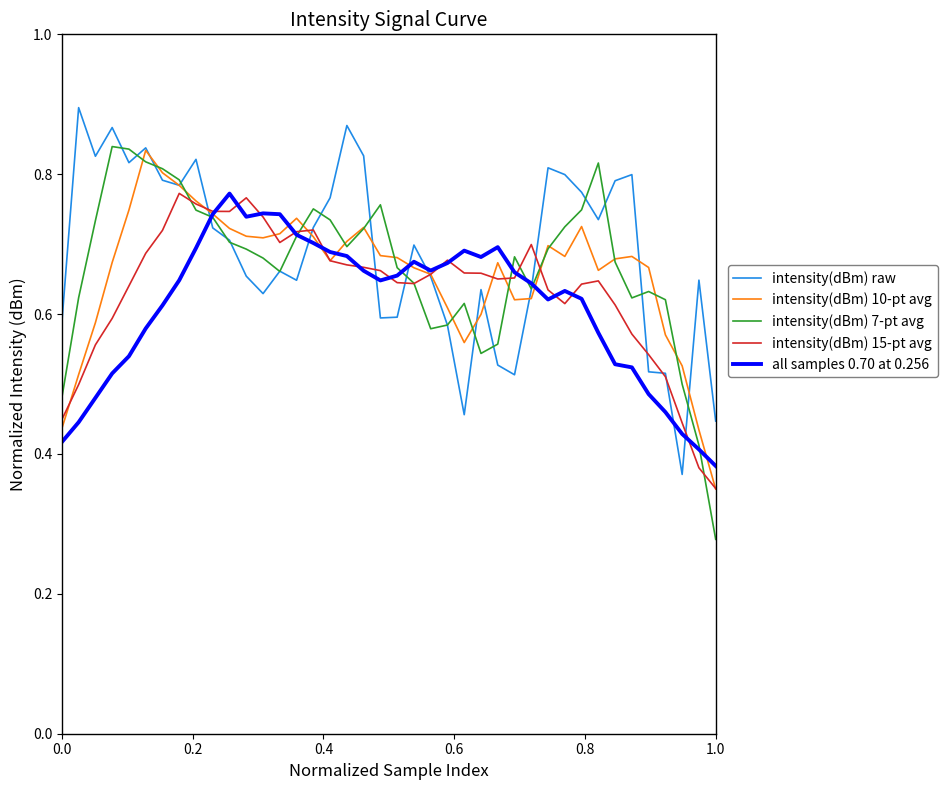

Which series has the widest spread of values?

intensity(dBm) 7-pt avg